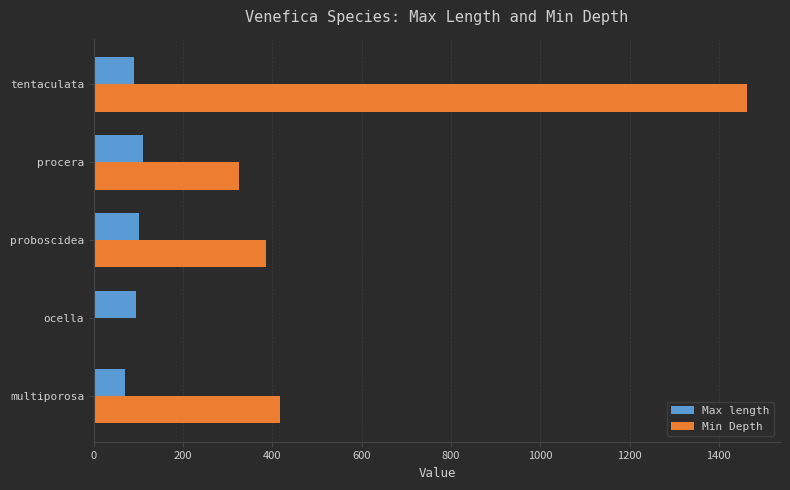

Which series changed the most between proboscidea and tentaculata?

Min Depth